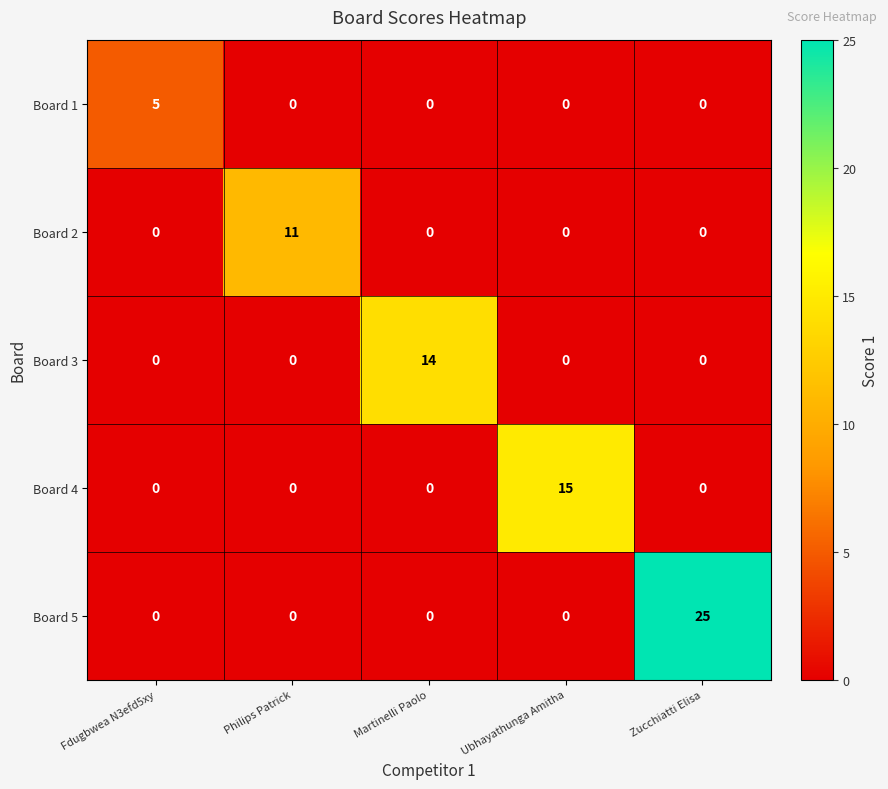

What is the total value across all series at Martinelli Paolo?

14